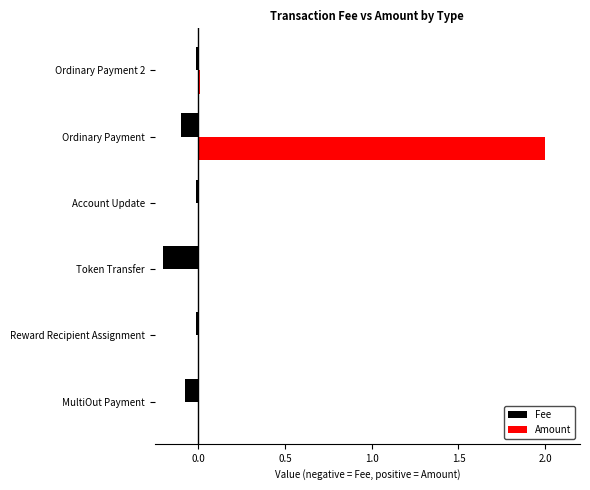

True or false: Fee has a value of -0.0 at Reward Recipient Assignment.

True